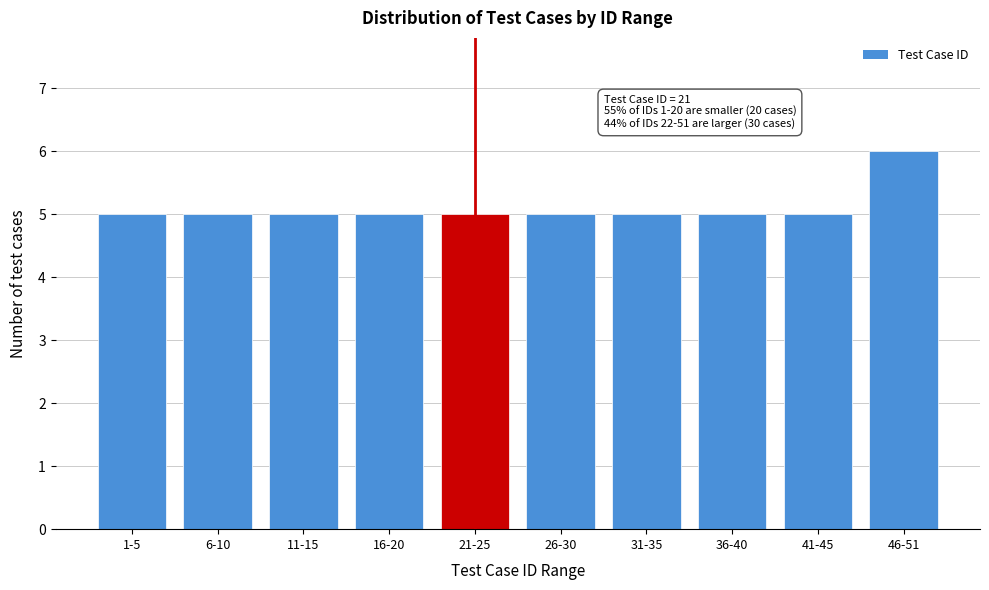

Reading left to right, transcribe all the data shown in this chart.

5	5	5	5	5	5	5	5	5	6